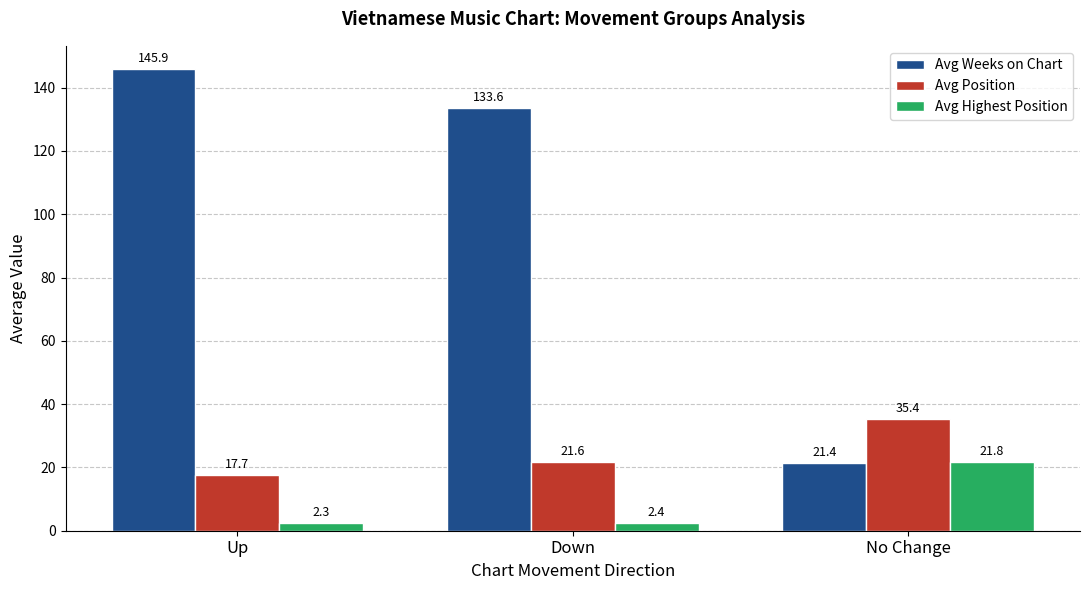

What are all the series names shown in the legend?

Avg Weeks on Chart, Avg Position, Avg Highest Position